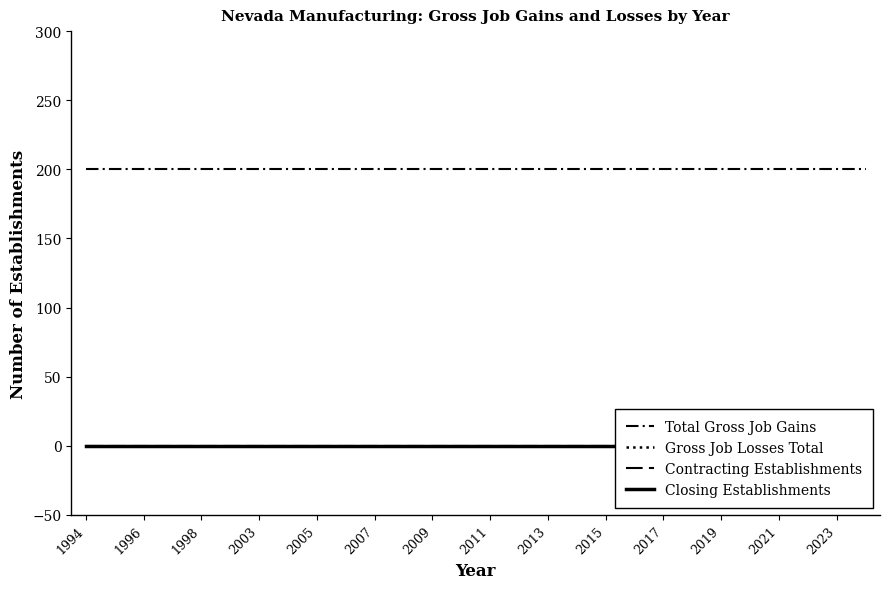

Does the chart display data point markers on the line(s)?

No